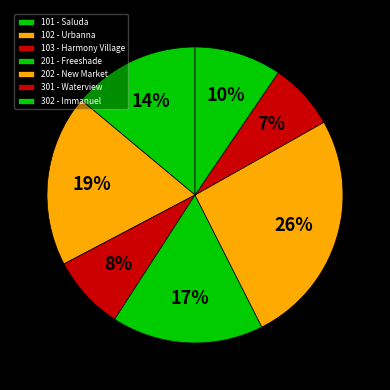

Count the number of slices in the pie.

7